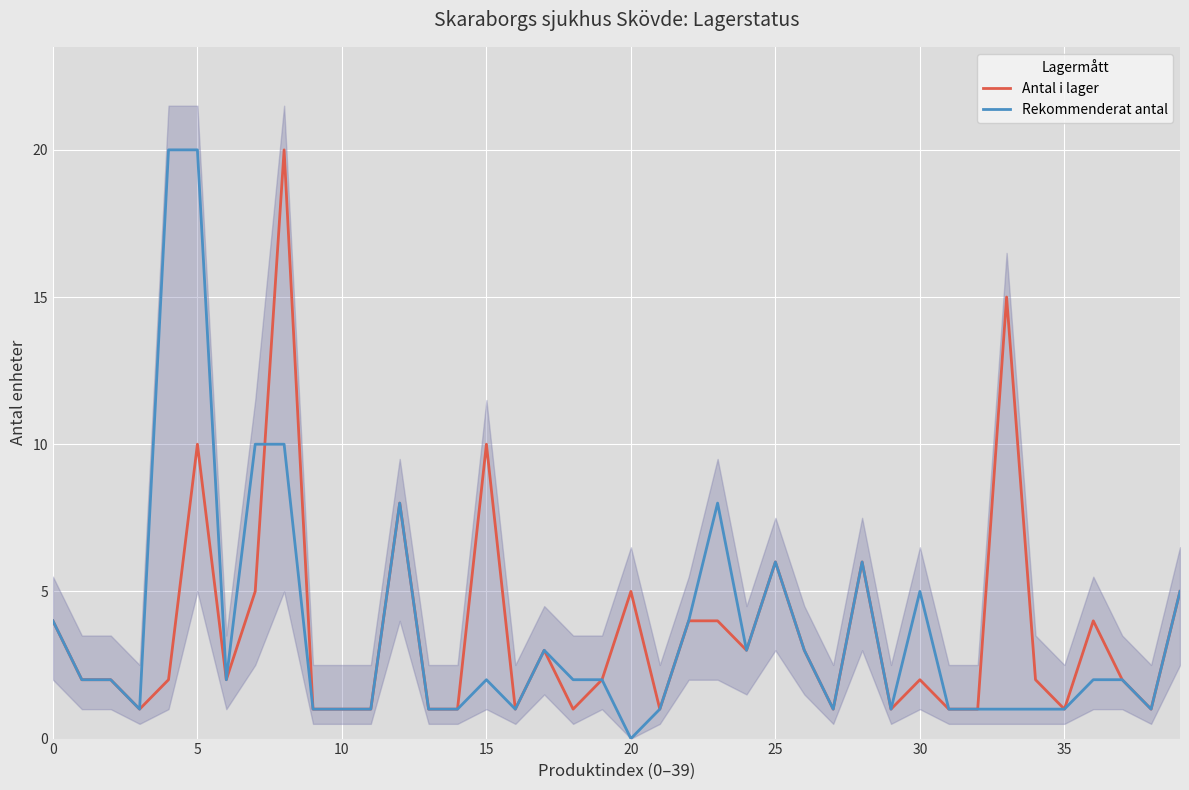

What is the difference between the maximum and second lowest values in the Rekommenderat antal series?

19